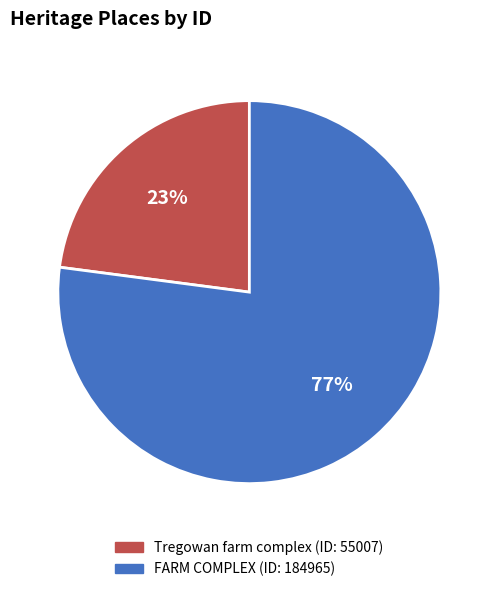

Which slice represents more than half of the pie?

FARM COMPLEX